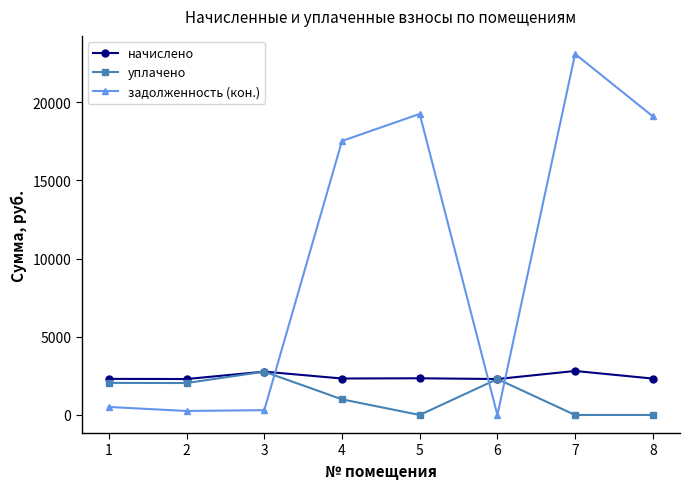

How many times do начислено and задолженность (кон.) cross each other?

3